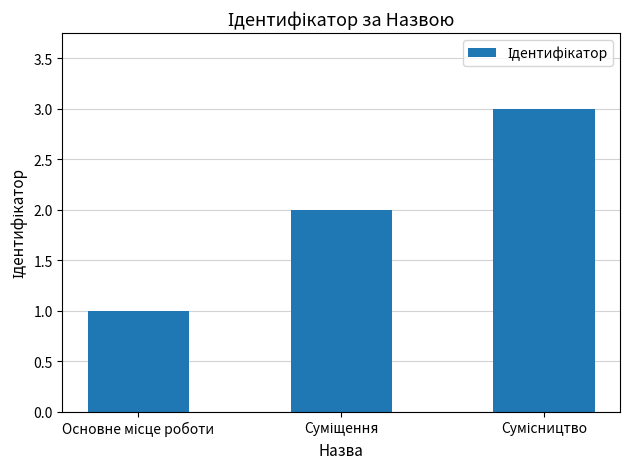

What is the greatest value displayed?

3